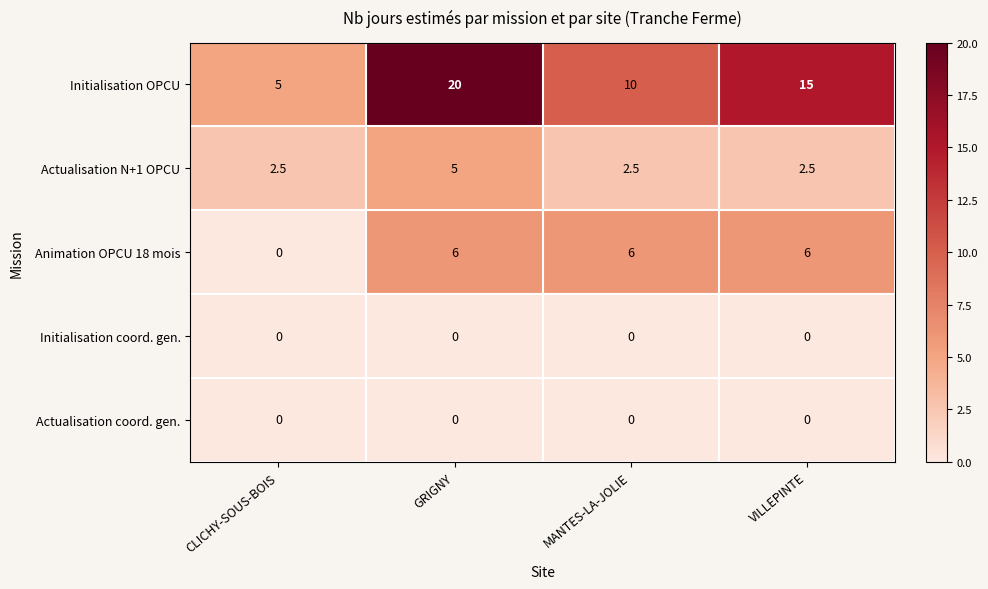

The Actualisation N+1 OPCU series shows 2.5 at CLICHY-SOUS-BOIS. True or false?

True